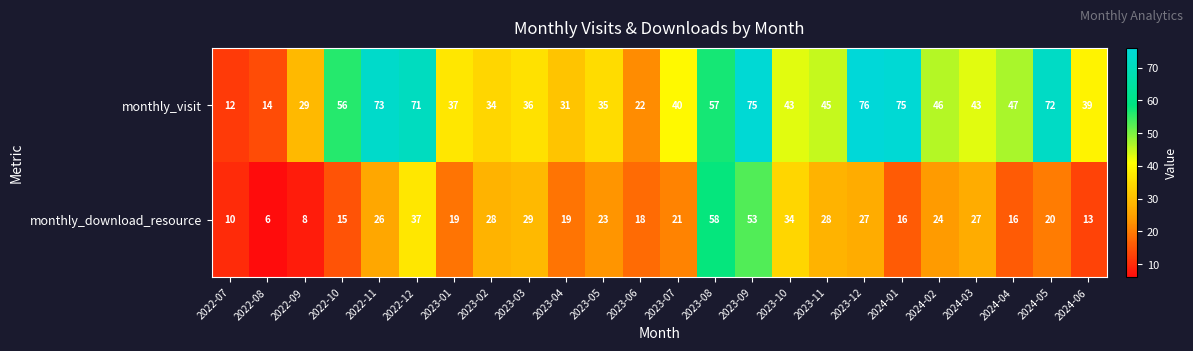

At which category does the chart reach its peak across all series?

2023-12